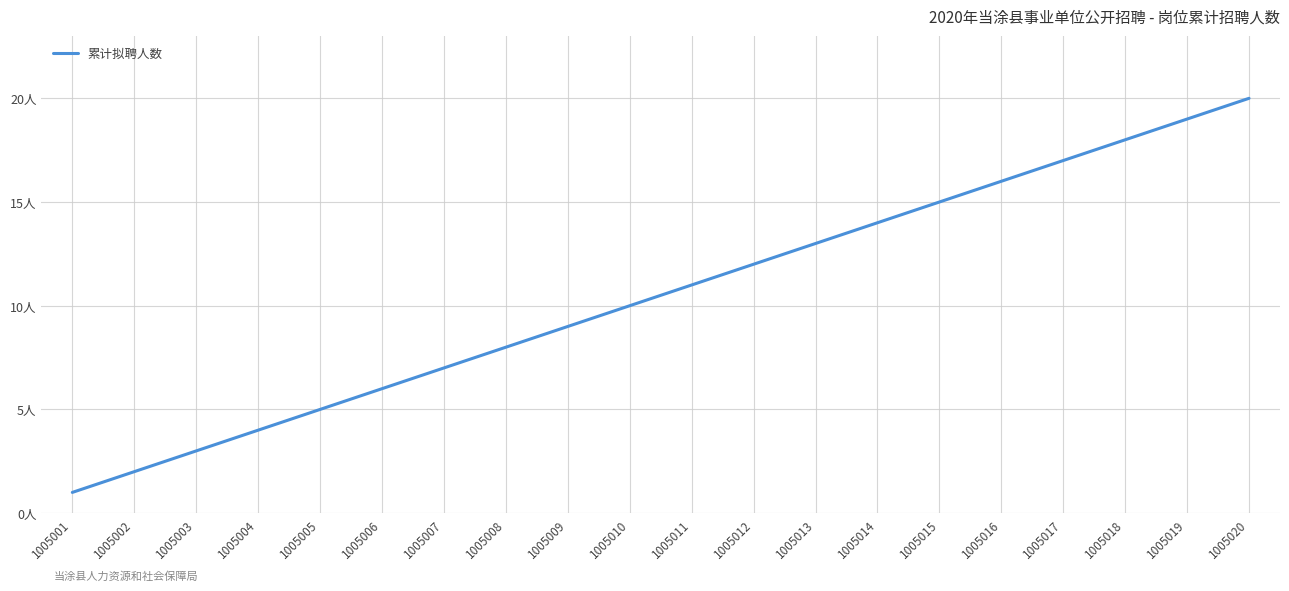

At which label is the value closest to 10?

1005010